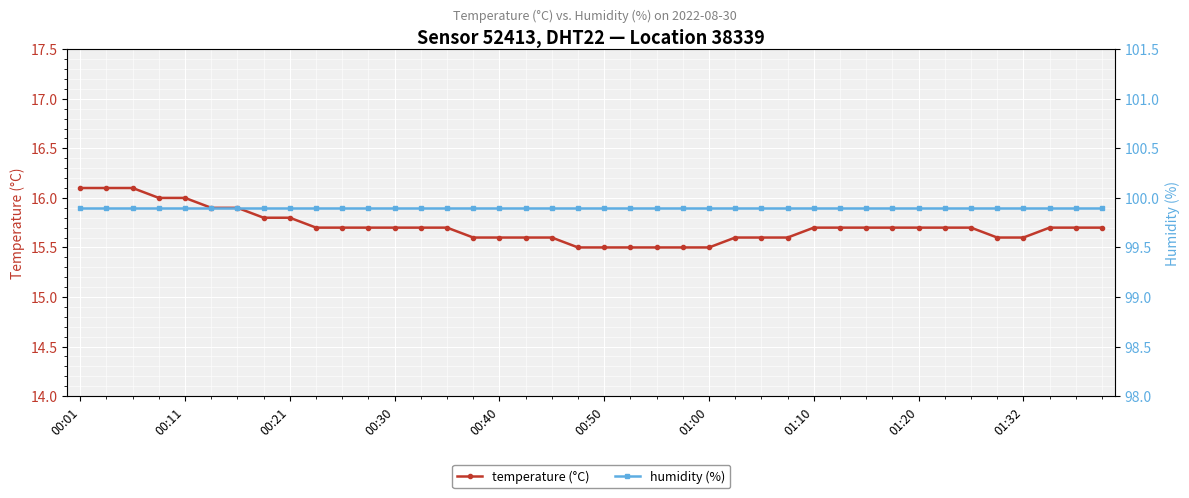

True or false: humidity (%) and temperature (°C) cross at least once.

False